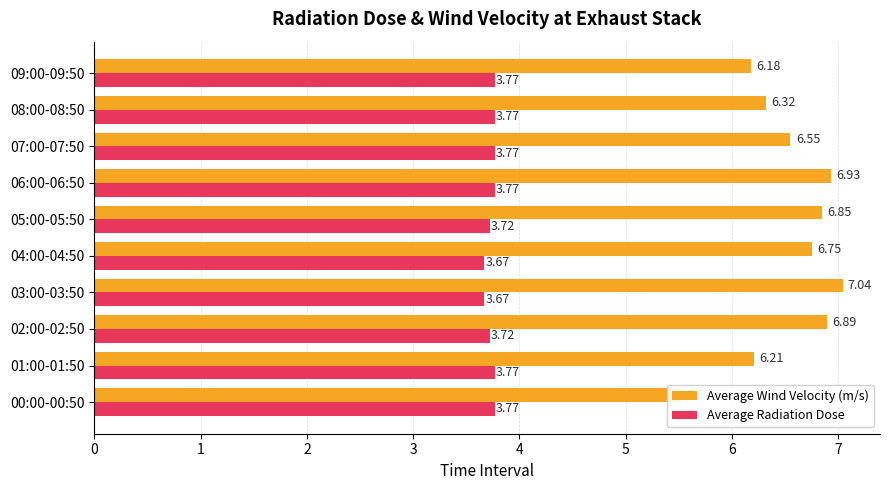

How many bars are there in each group?

2